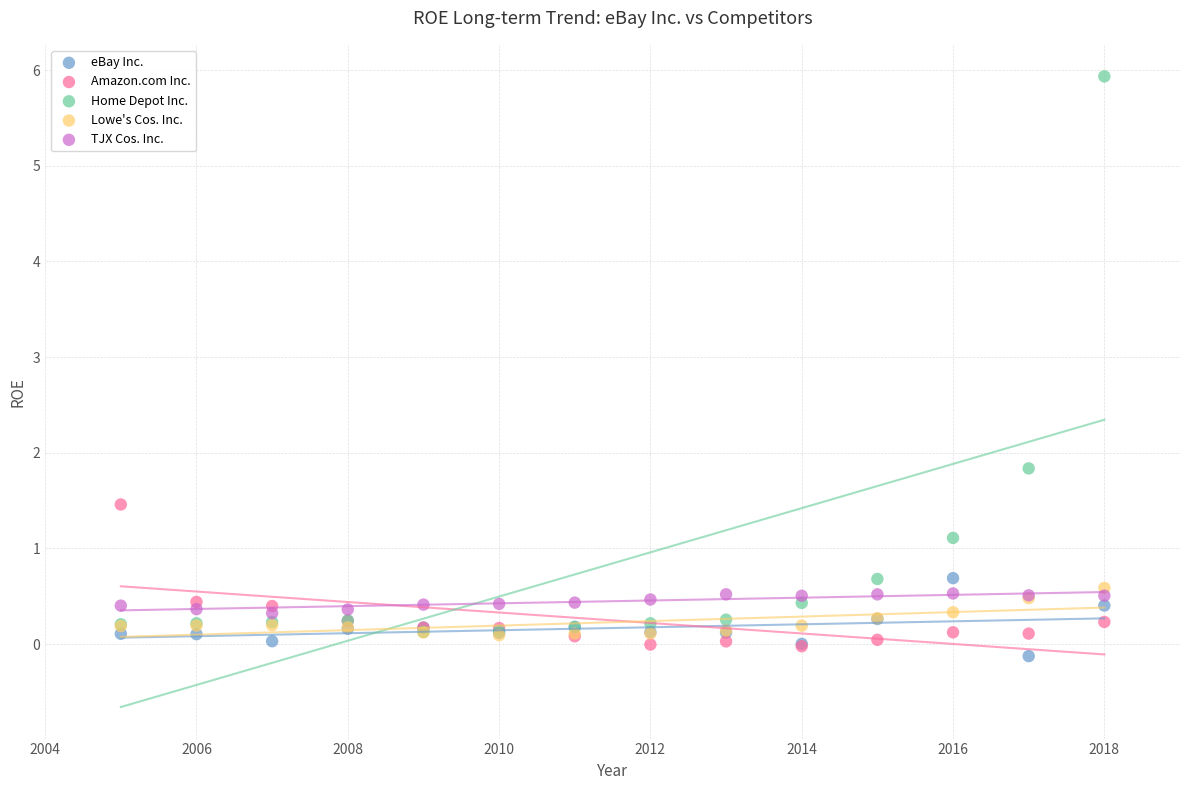

Which series has the widest spread of Y values?

Home Depot Inc.